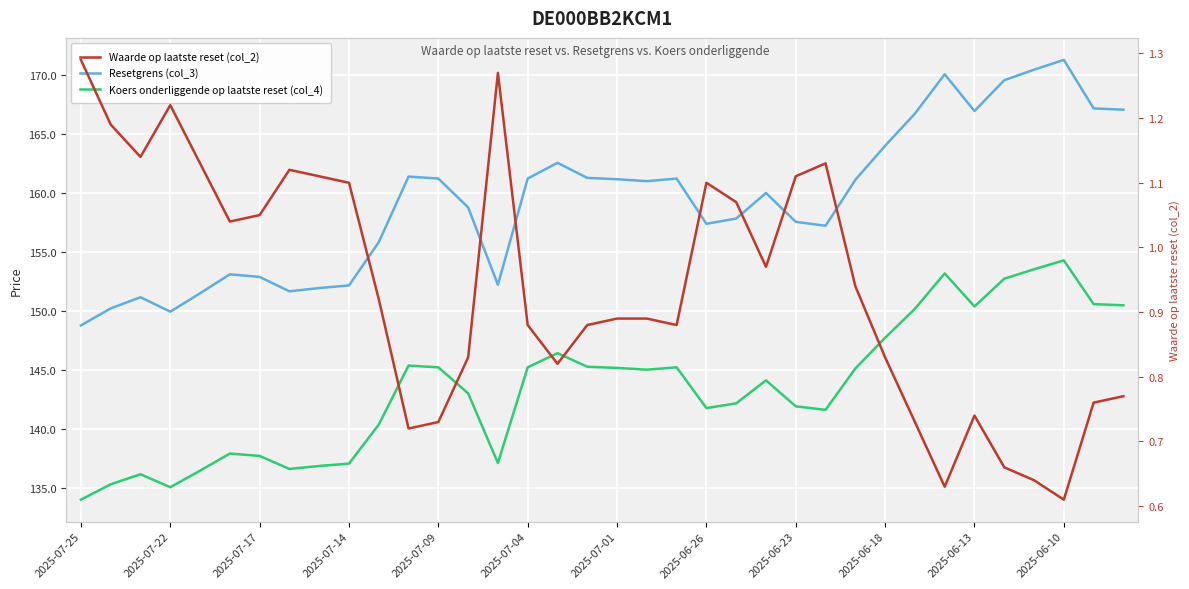

How many lines are shown in the chart?

3